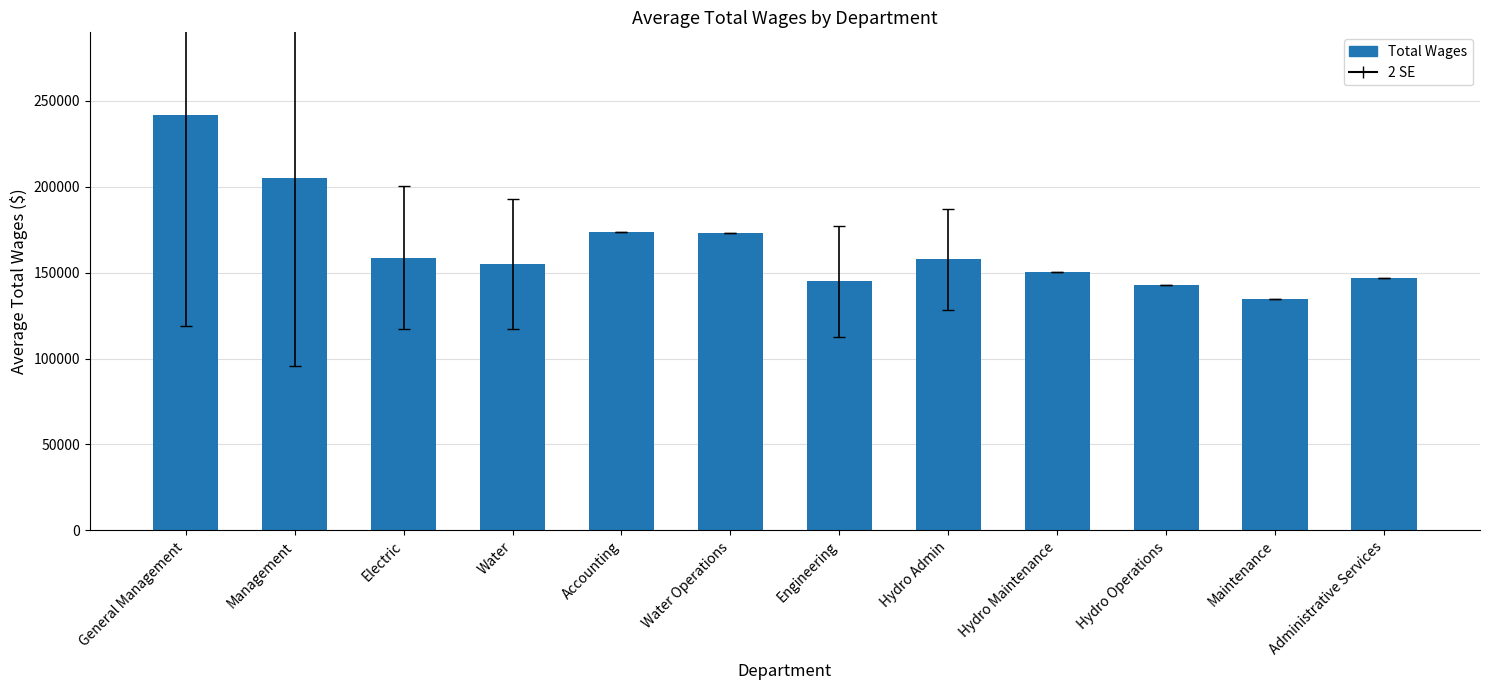

What is the difference between the second highest and second lowest values?

61981.0